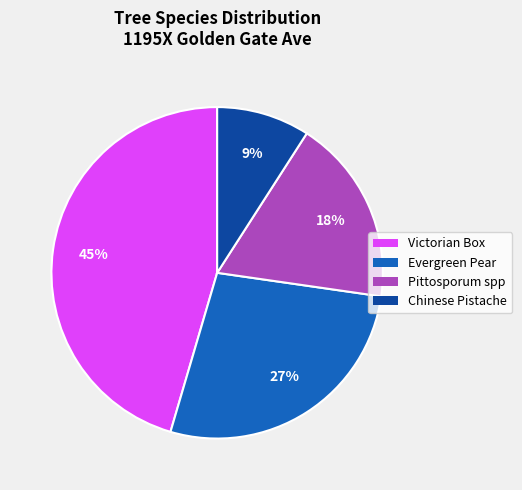

Is there any slice that represents more than half of the pie?

No